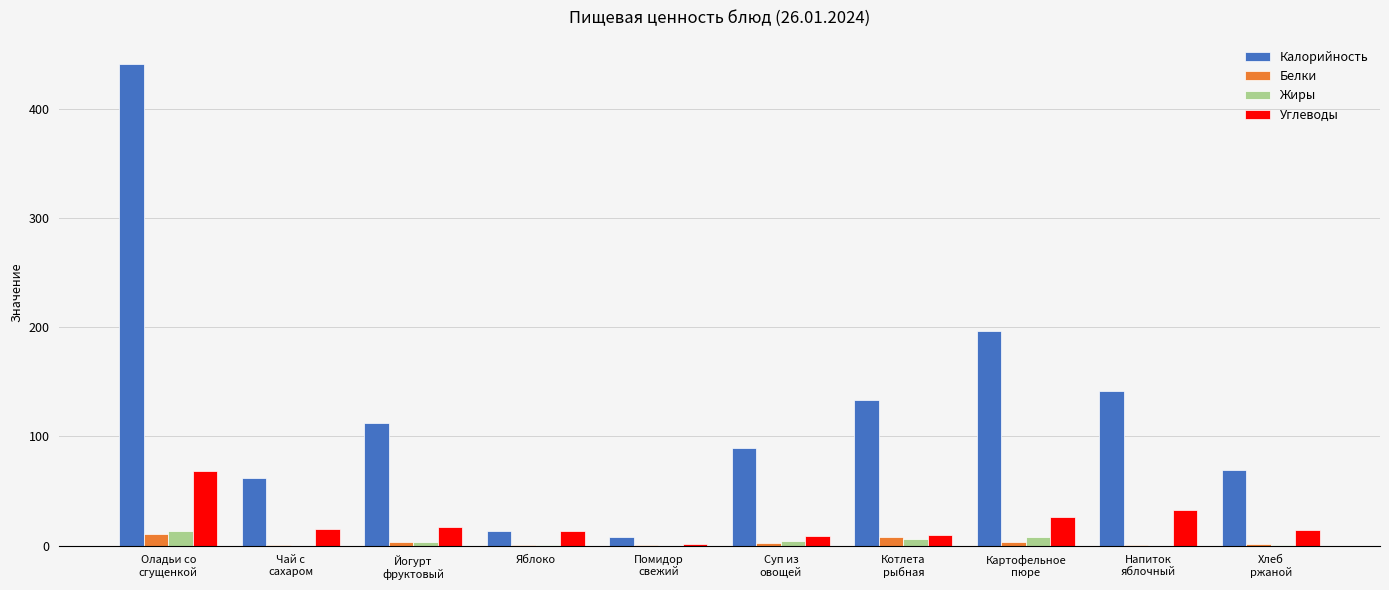

What value does the Углеводы series have at Йогурт
фруктовый?

17.3